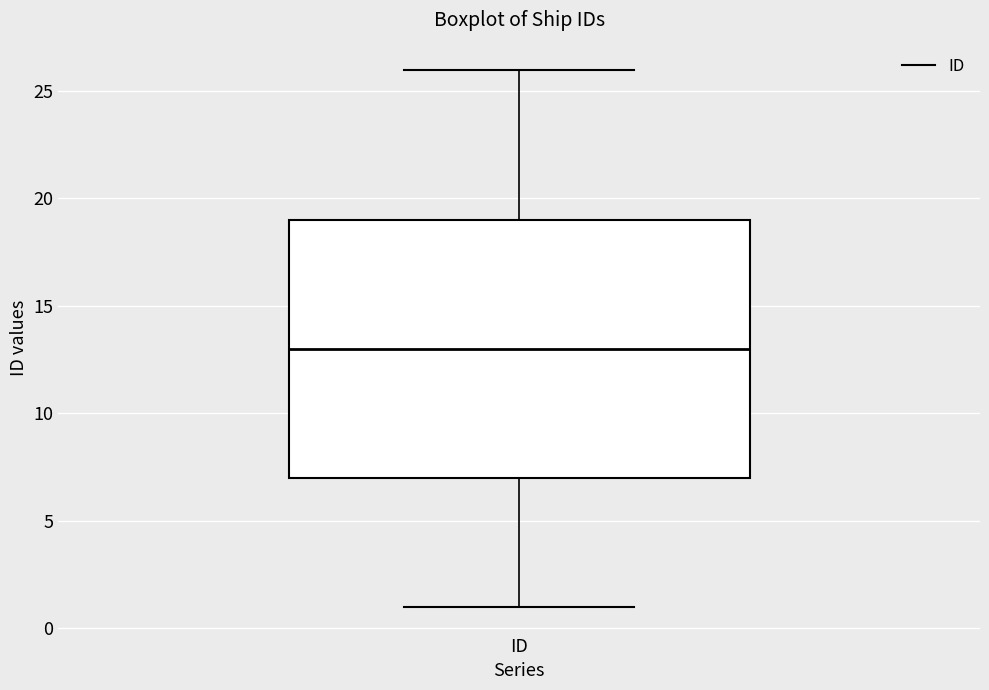

Transcribe this box plot: give where the median line is, the range the box spans, and where the two whiskers end, as read against the y-axis. The values are not printed on the chart, so give them approximately, as read against the axis.

median 13, box 7 to 19, whiskers 1 to 26